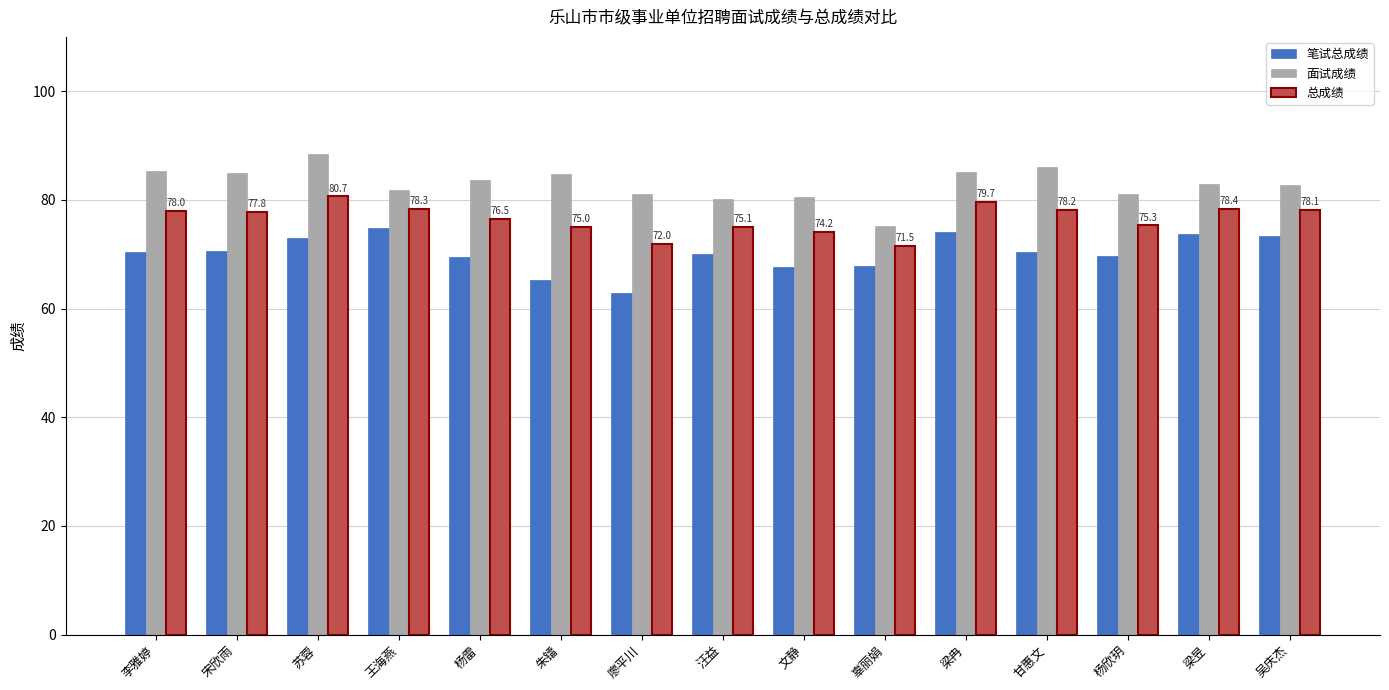

What is the label of the 5th bar from the right?

梁冉